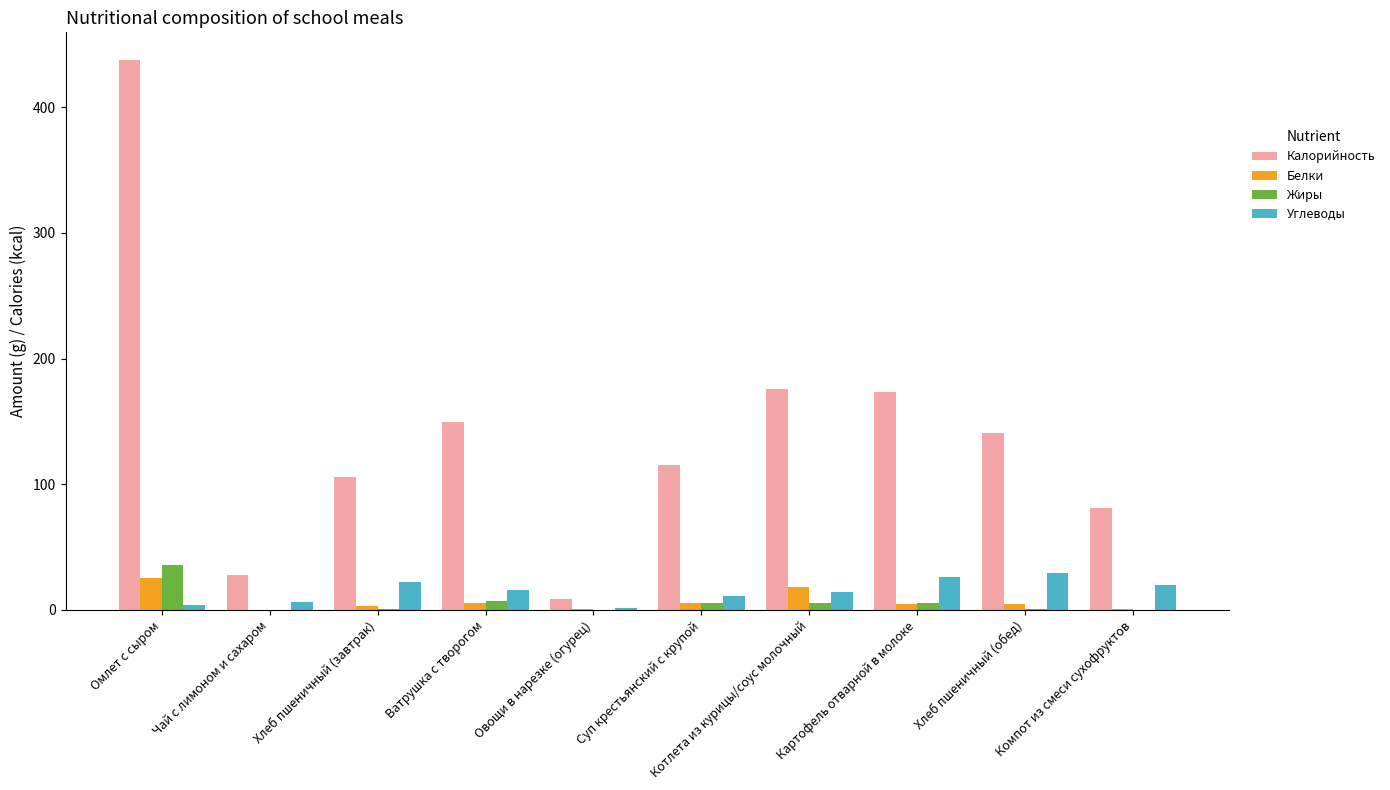

What is the highest value of the Калорийность series?

437.8